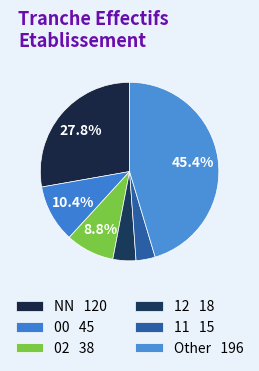

How many segments does this pie chart have?

6